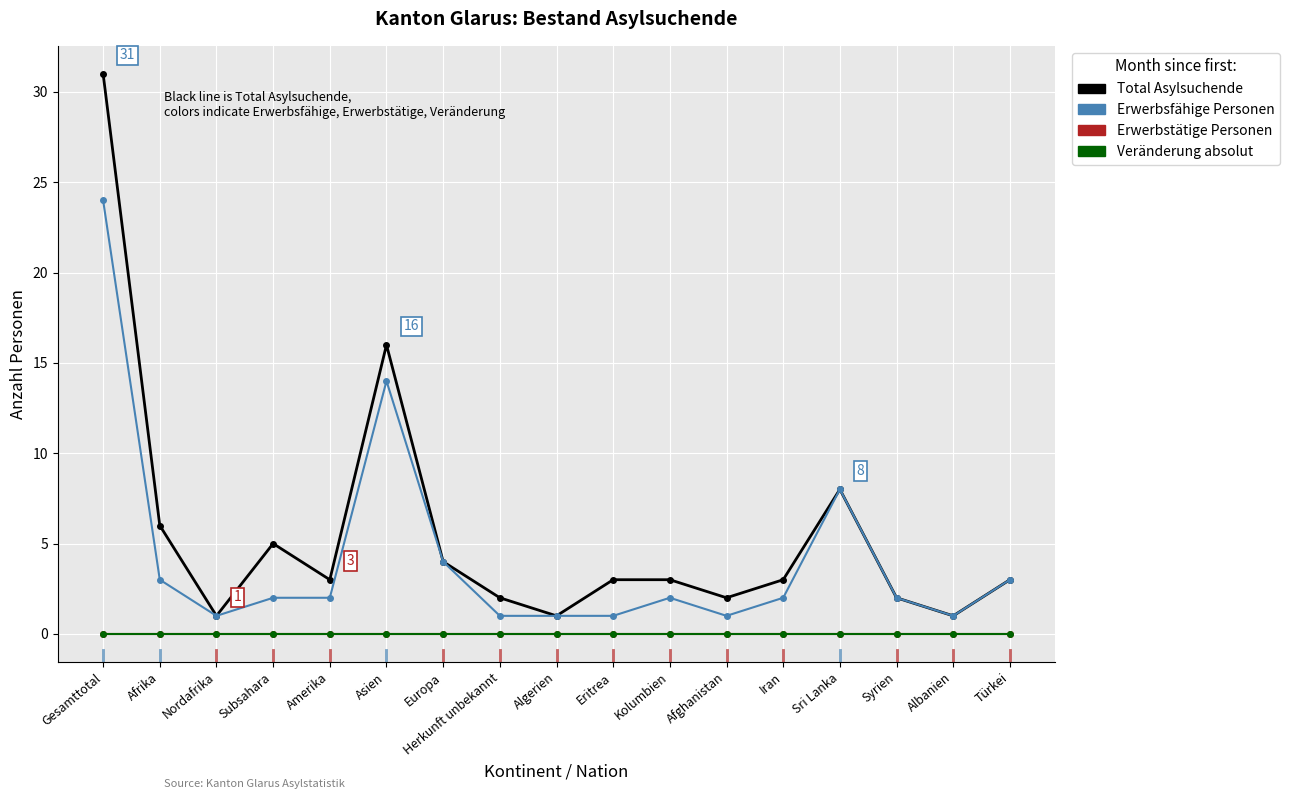

Between Sri Lanka and Iran, which is larger?

Sri Lanka